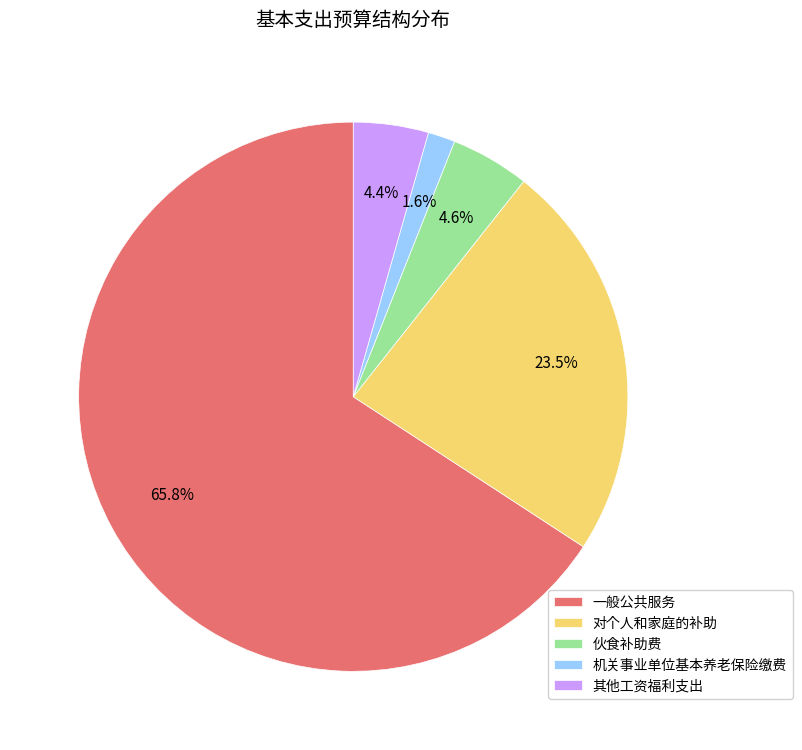

To the nearest percent, what is the average slice percentage?

20%